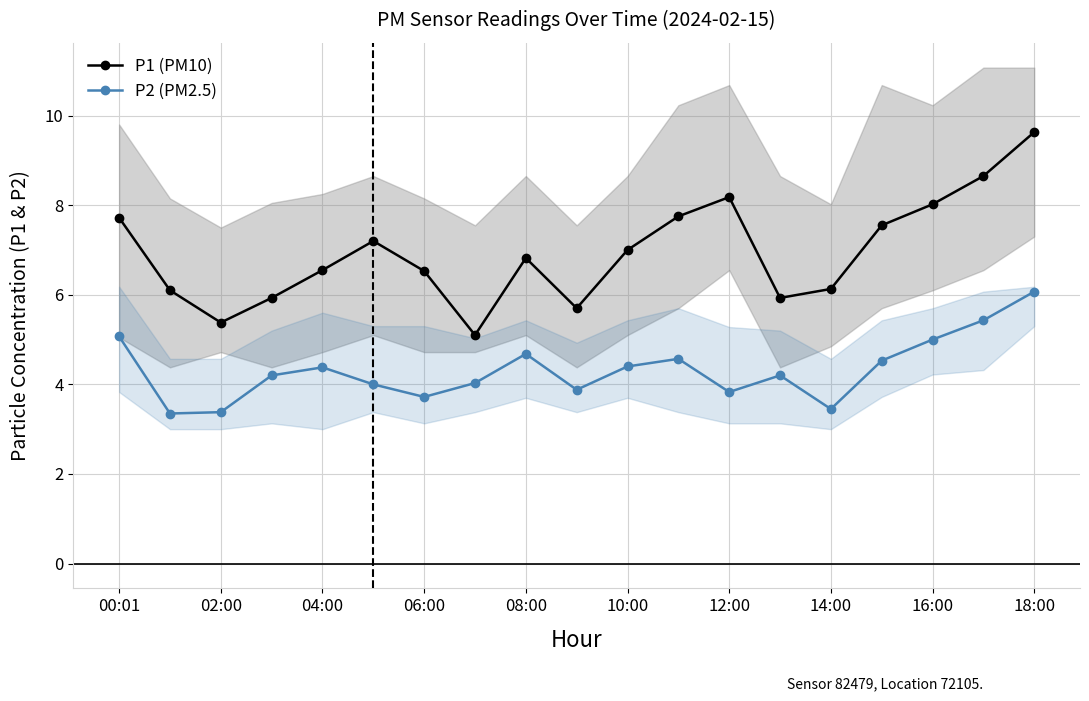

True or false: P2 (PM2.5) and P1 (PM10) intersect in this chart.

False